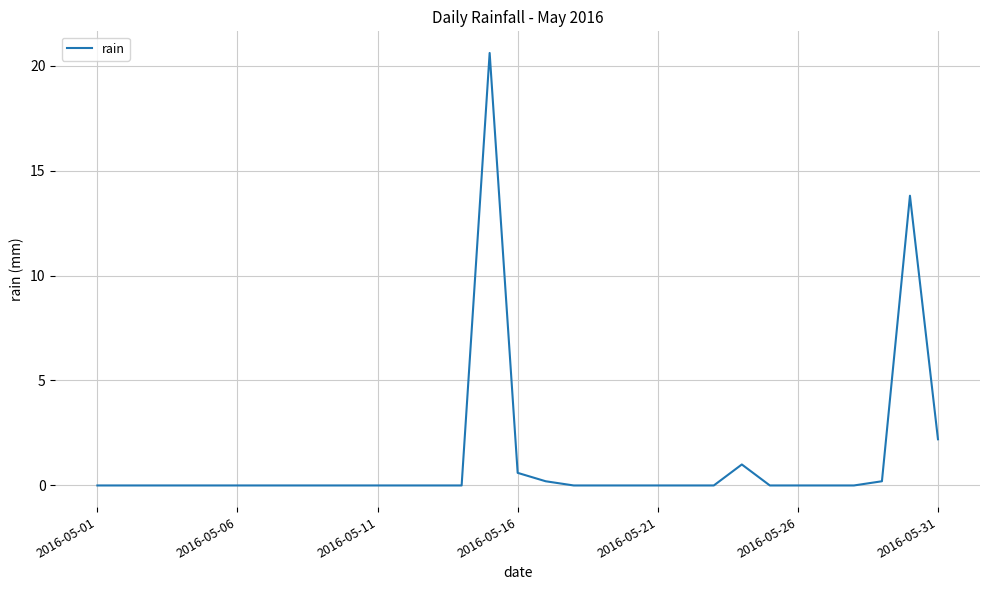

What is the difference between the maximum and minimum values?

20.6